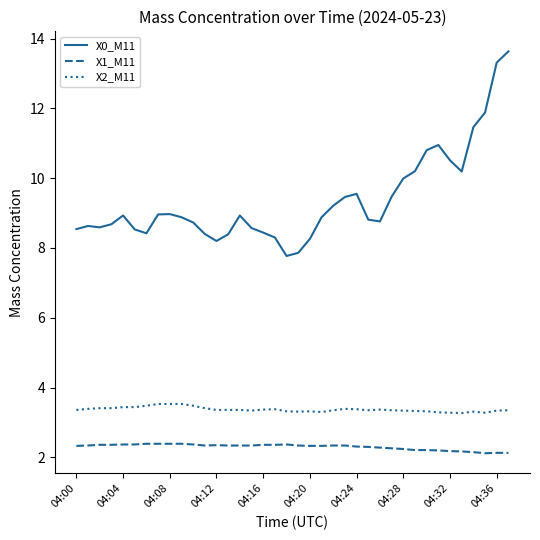

True or false: X0_M11 and X2_M11 intersect in this chart.

False